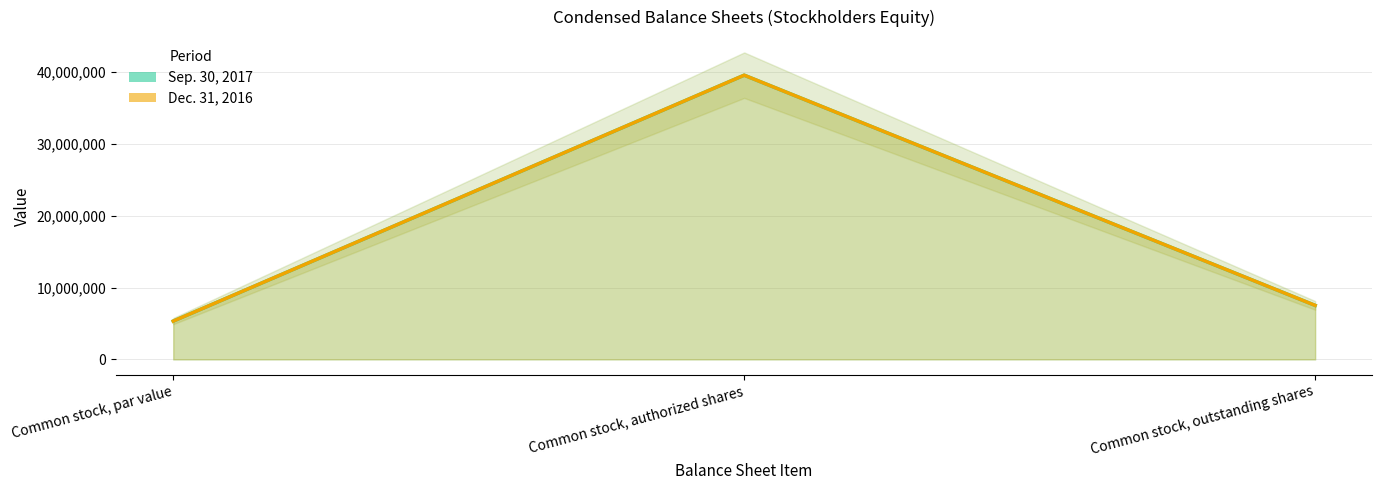

What is the value of the Sep. 30, 2017 point at the 3rd from the left?

7527310.2